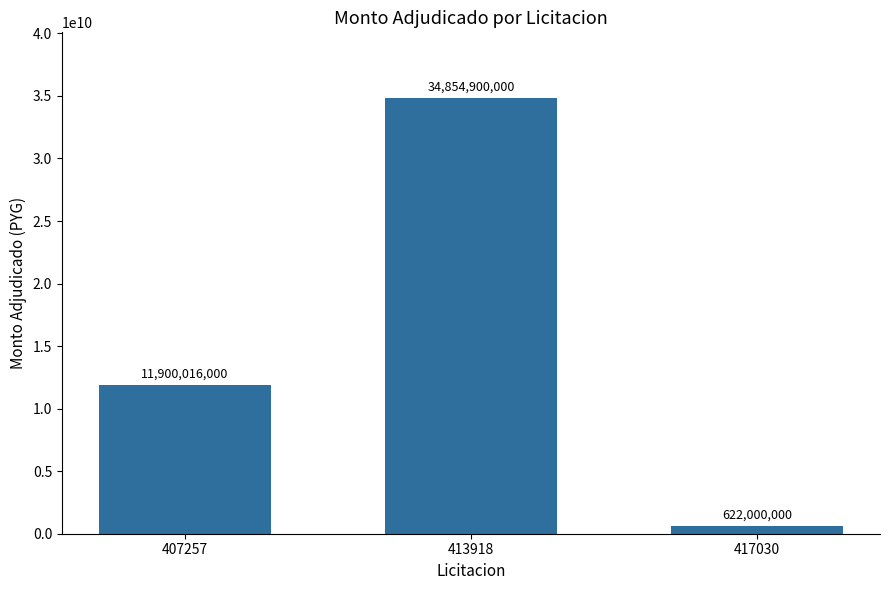

Read the value at 413918.

34854900000